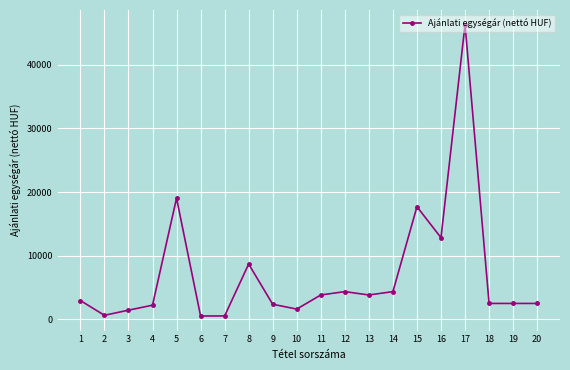

Is it true that the value at 10 is 1570?

True